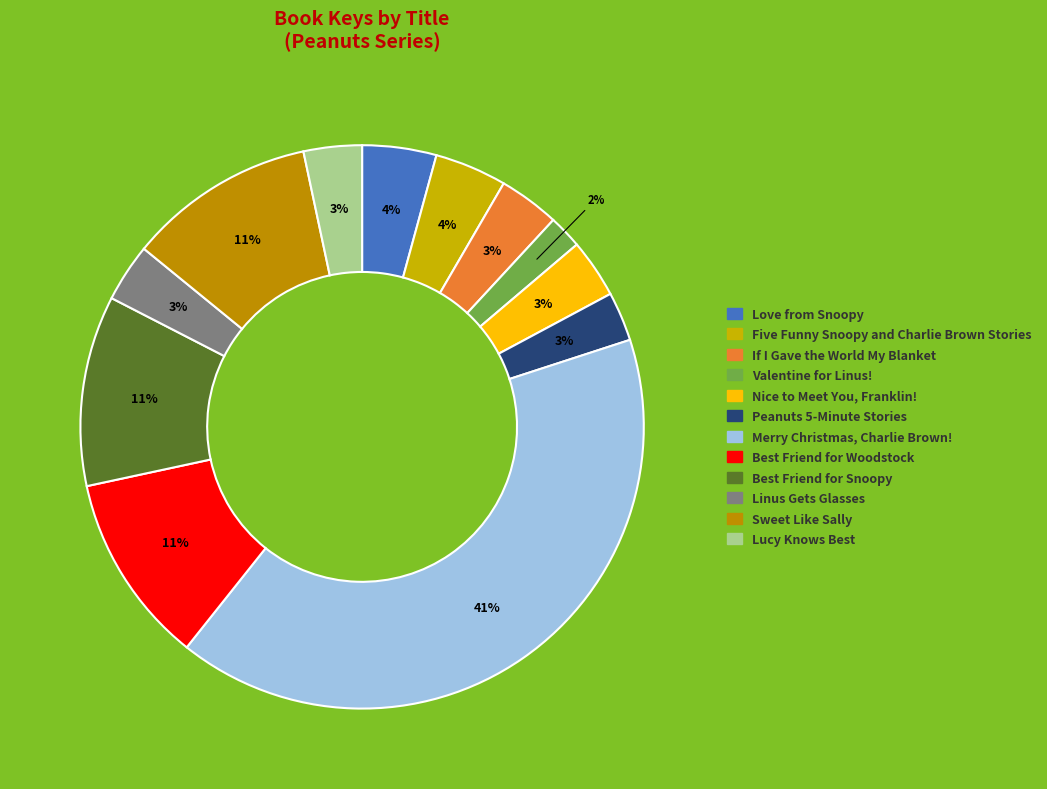

The Love from Snoopy slice represents 1% of the pie. True or false?

False